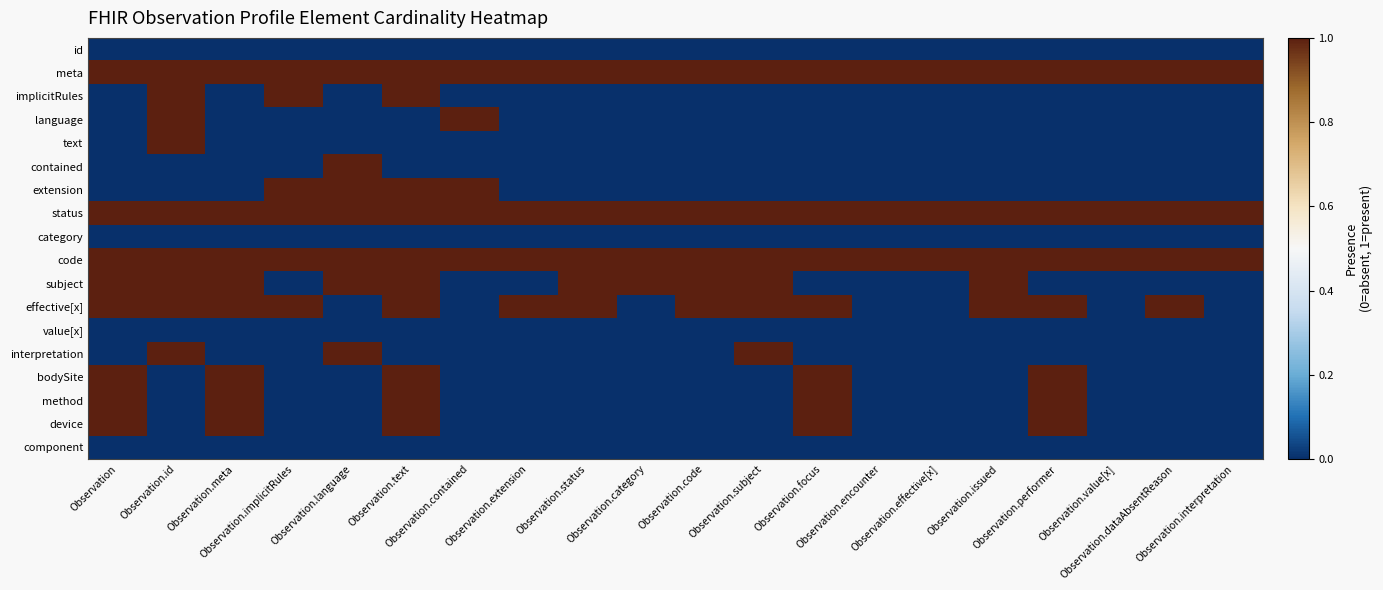

At which category is the sum across all series the highest?

Observation.text